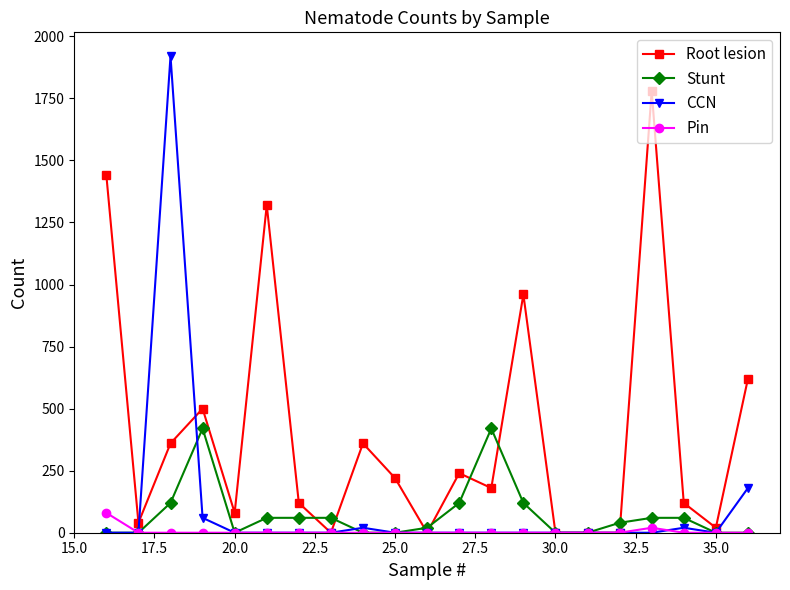

Which series has the widest spread of values?

CCN